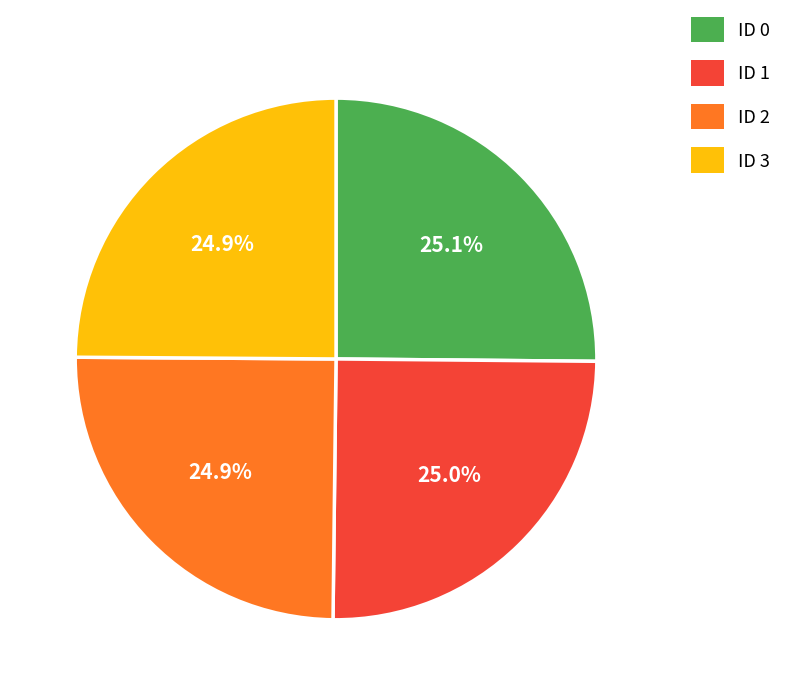

True or false: ID 1 accounts for 25% of the total.

True